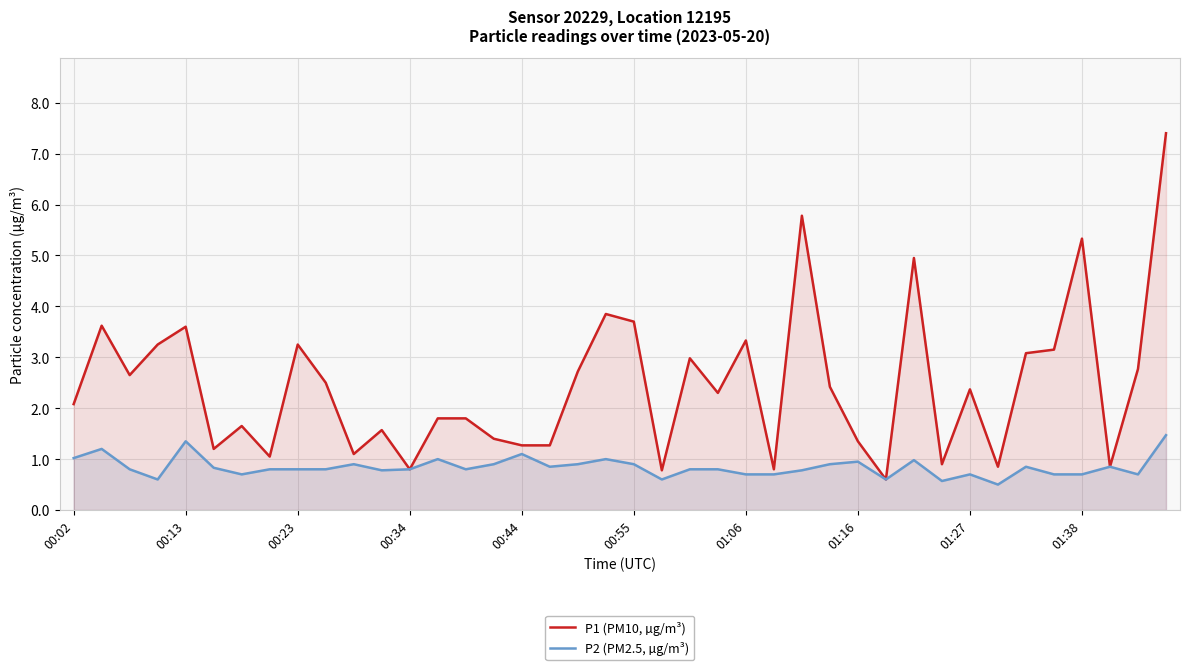

What value does the P2 (PM2.5, µg/m³) series have at 01:38?

0.7